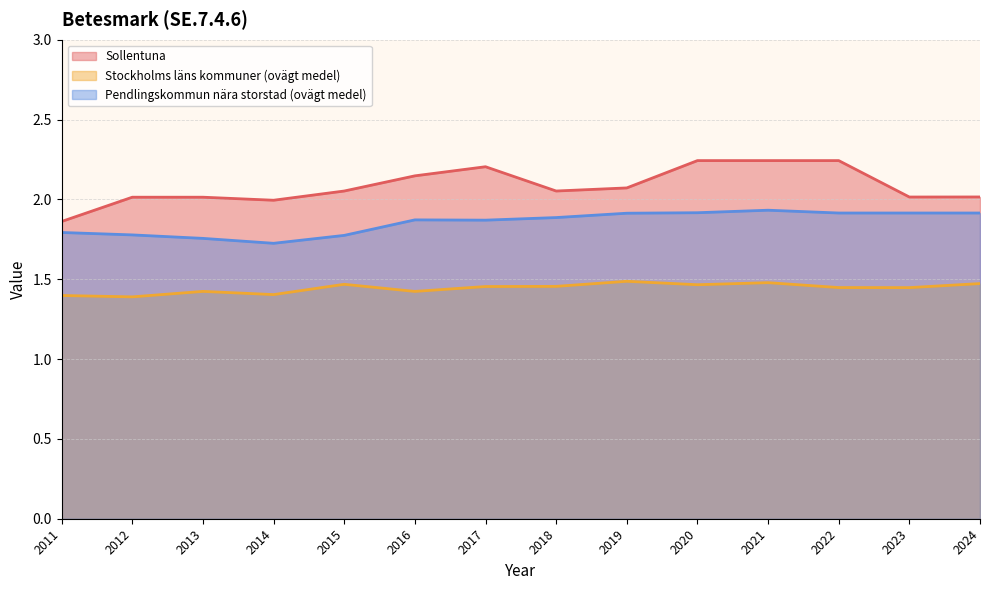

List the series in order of their peak value, lowest first.

Stockholms läns kommuner (ovägt medel), Pendlingskommun nära storstad (ovägt medel), Sollentuna